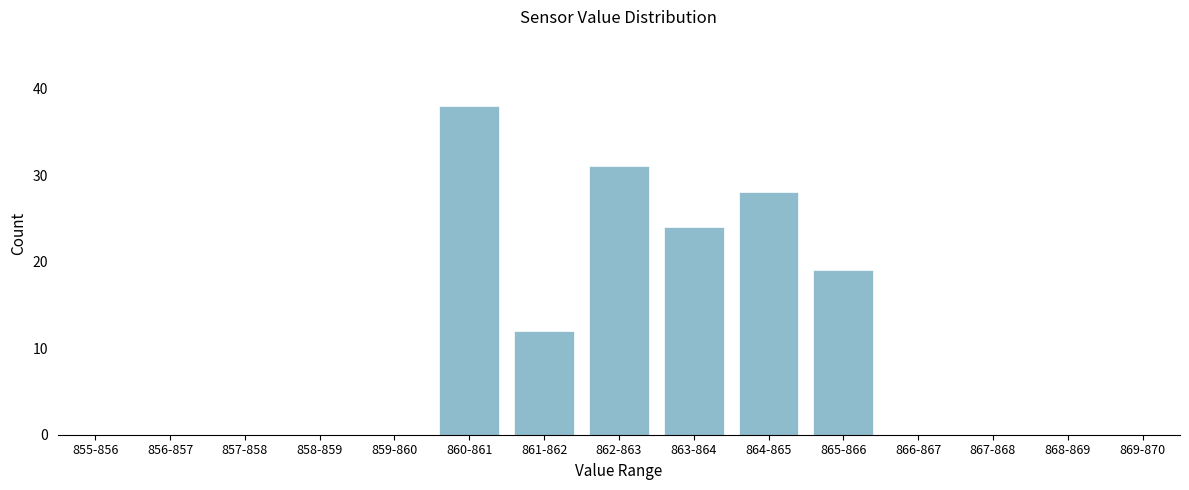

Reading left to right, transcribe all the data shown in this chart.

855-856=0	856-857=0	857-858=0	858-859=0	859-860=0	860-861=38	861-862=12	862-863=31	863-864=24	864-865=28	865-866=19	866-867=0	867-868=0	868-869=0	869-870=0